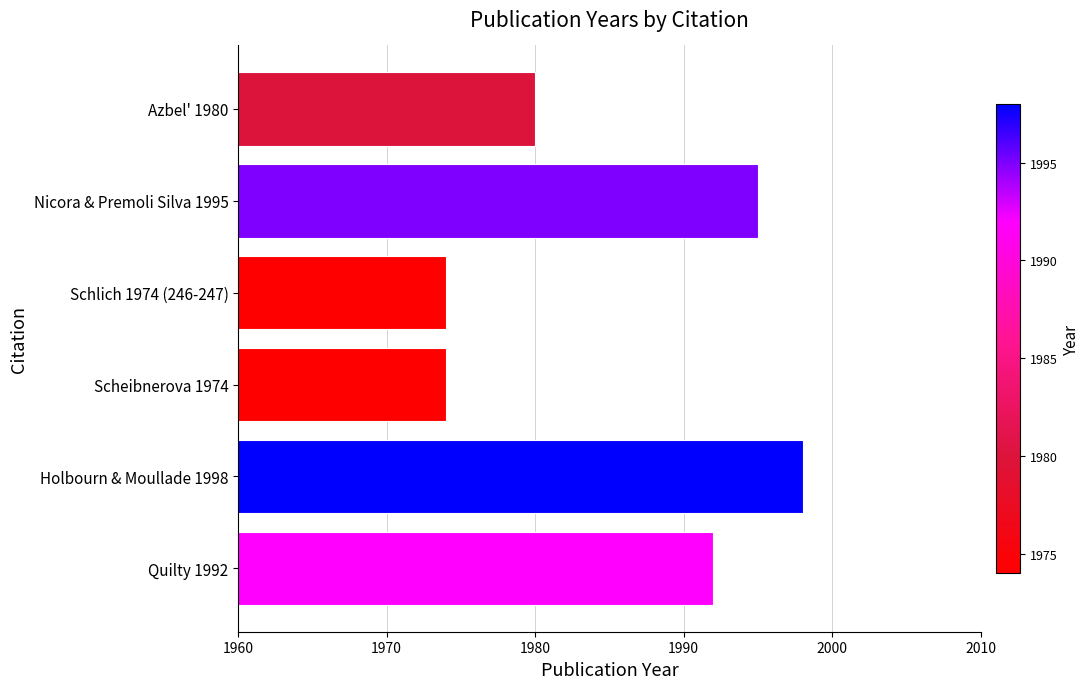

What is the sum of all values?

11913